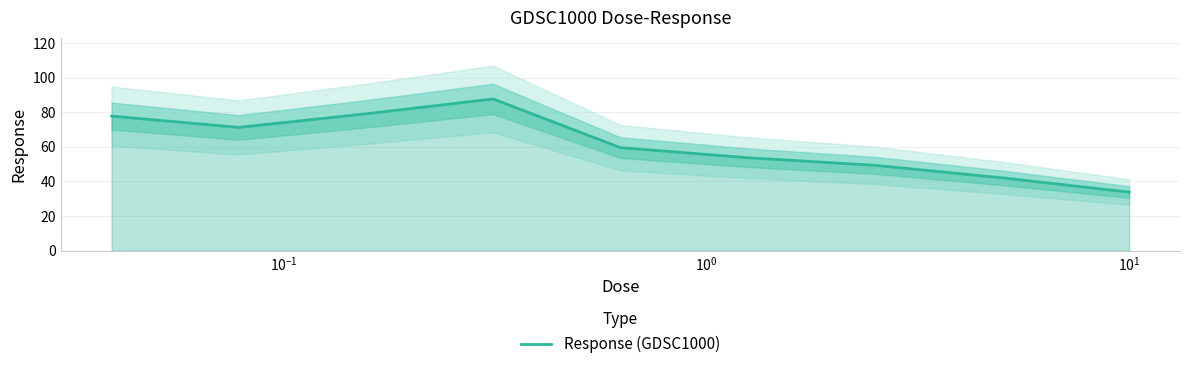

How many interior local peaks (higher than both neighbors) does the data have?

1